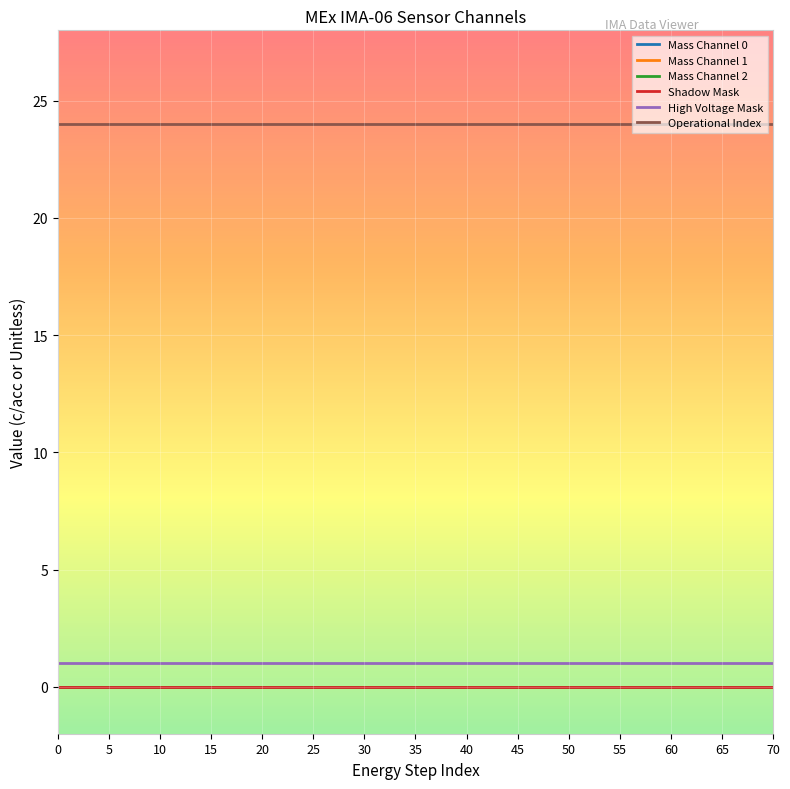

Which series has the largest total across all categories?

Operational Index